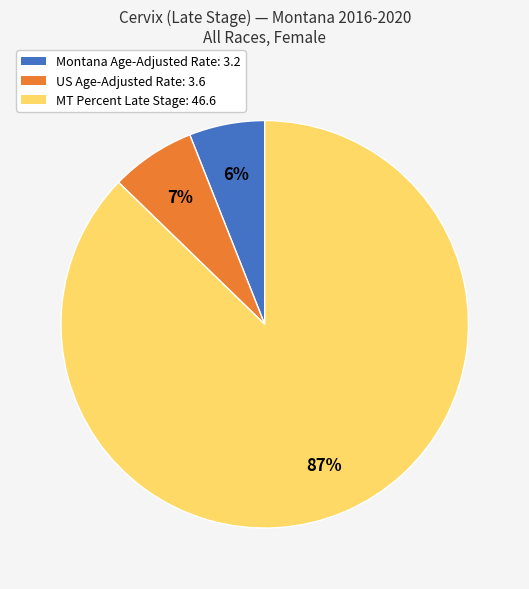

Between US Age-Adjusted Rate: 3.6 and MT Percent Late Stage: 46.6, which is larger?

MT Percent Late Stage: 46.6